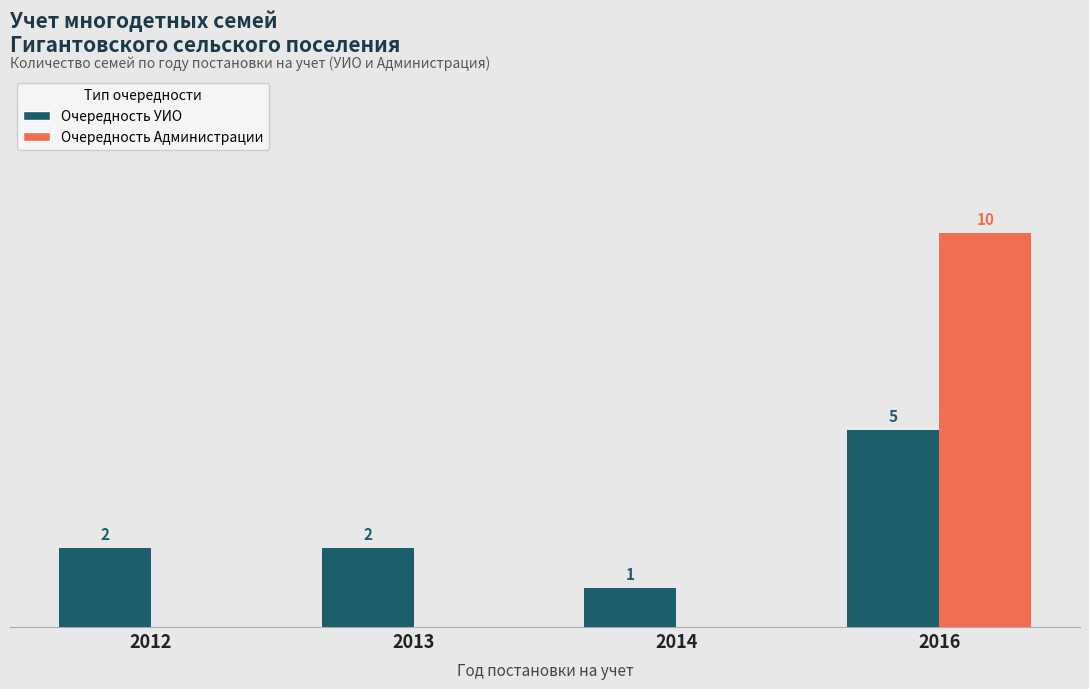

Between 2013 and 2014, which series saw the biggest shift?

Очередность УИО